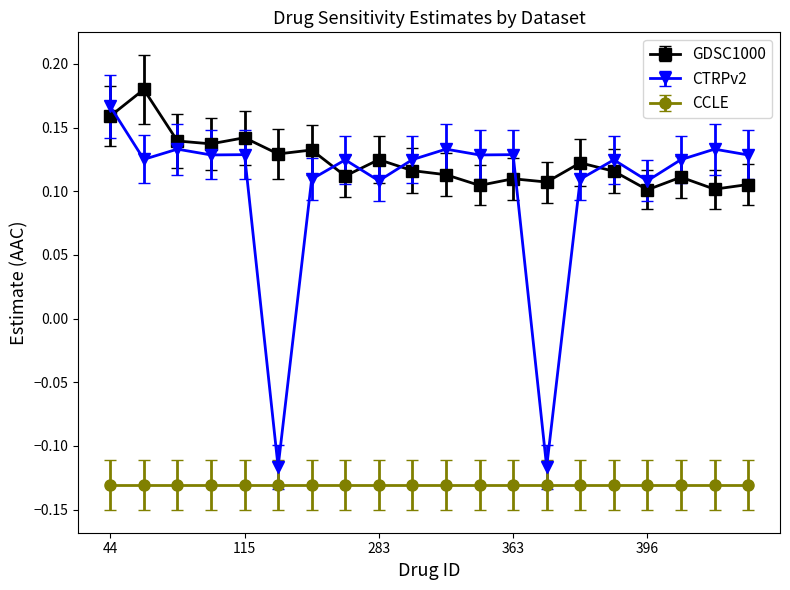

What is the sum of all GDSC1000 values?

2.5